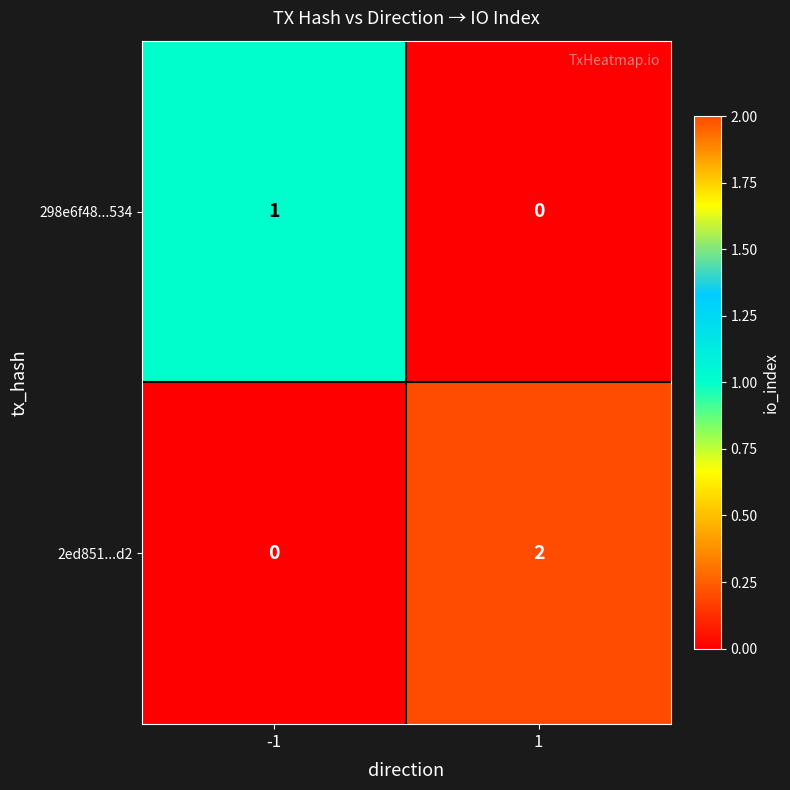

Is the value of 2ed851...d2 at 1 greater than the value of 298e6f48...534 at 1?

Yes